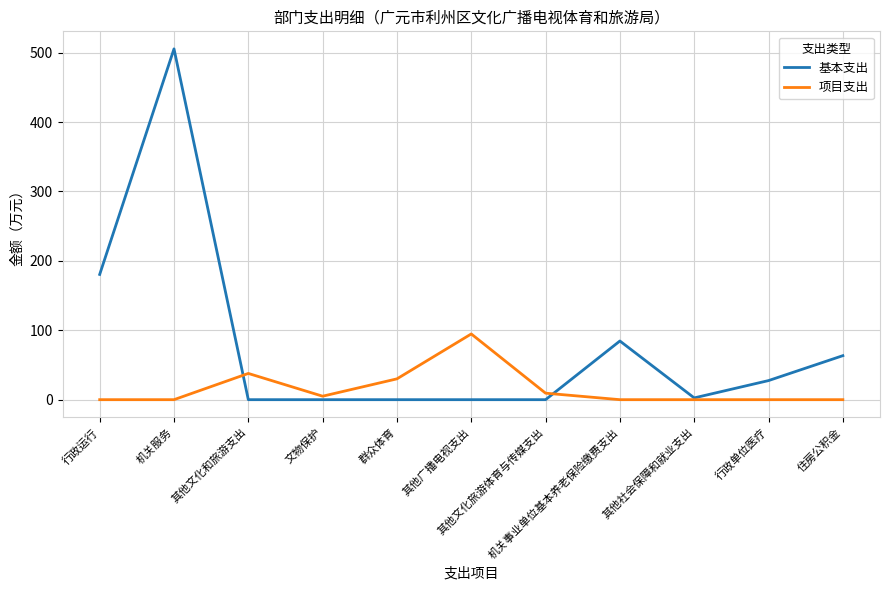

At which category is the sum across all series the highest?

机关服务